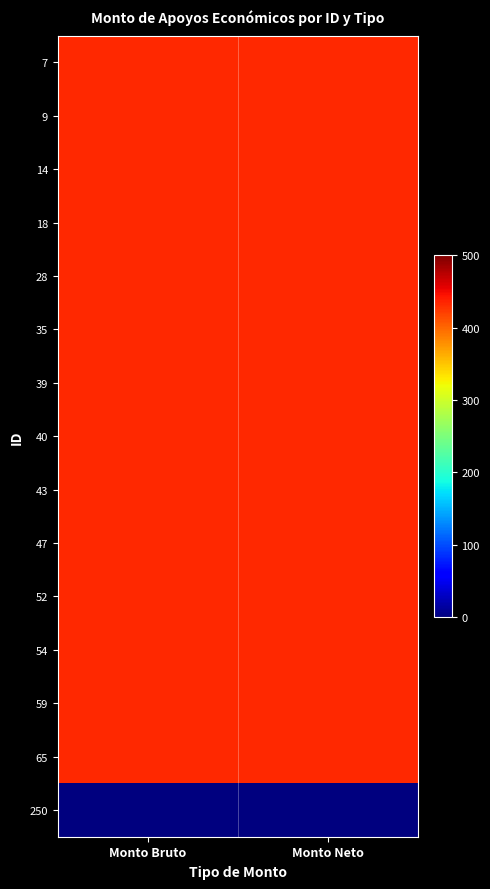

Between Monto Bruto and Monto Neto, which is larger?

Monto Bruto